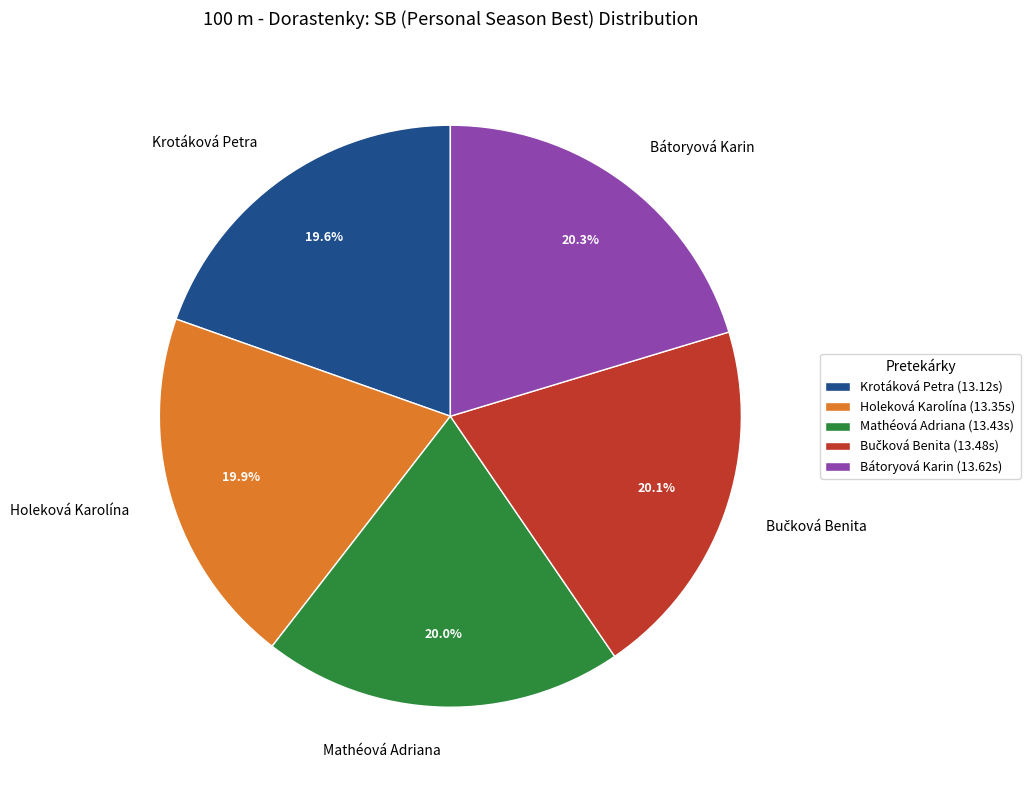

Is there any slice that represents more than half of the pie?

No